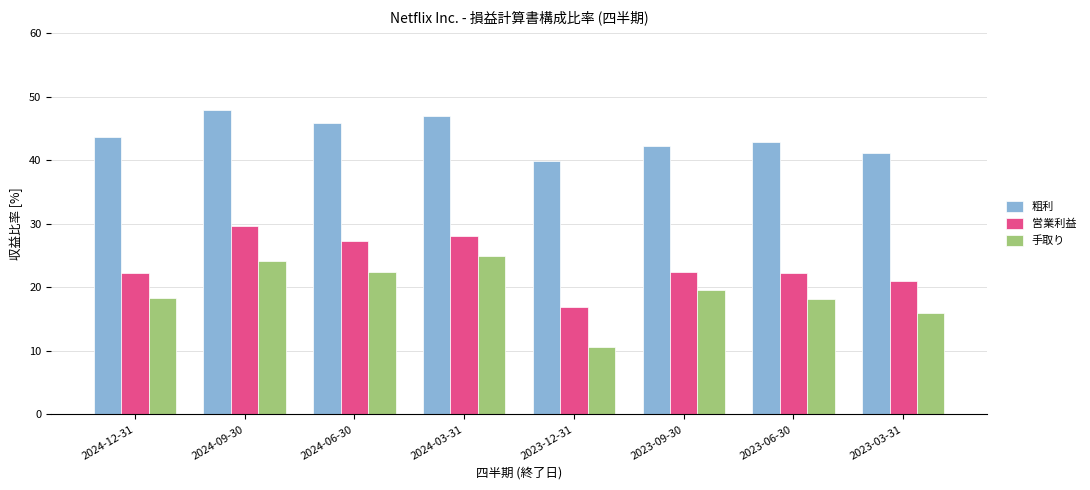

At how many categories does at least one series exceed 34?

8